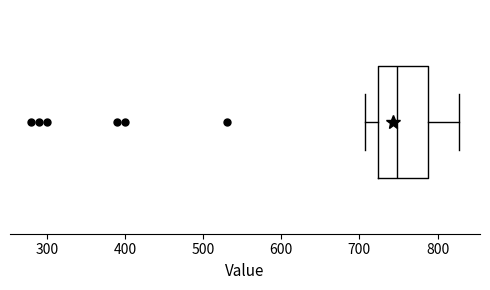

Transcribe this box plot: give where the median line is, the range the box spans, and where the two whiskers end, as read against the x-axis. The values are not printed on the chart, so give them approximately, as read against the axis.

median 750, box 720 to 790, whiskers 710 to 830